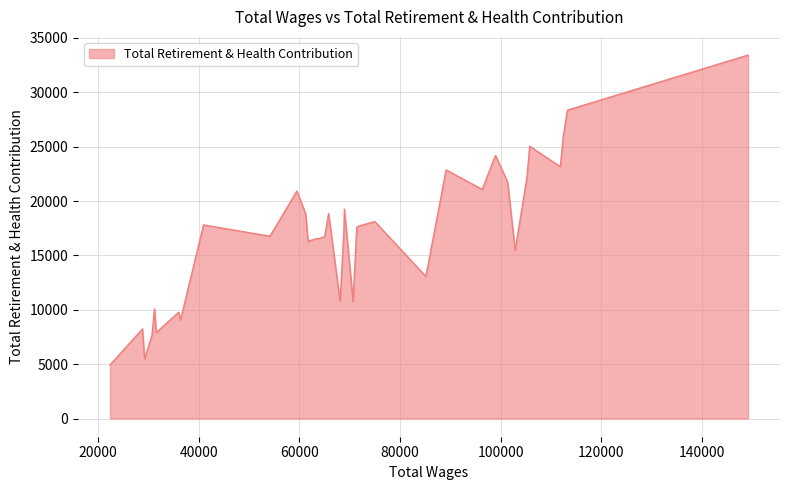

What is the smallest value displayed?

4920